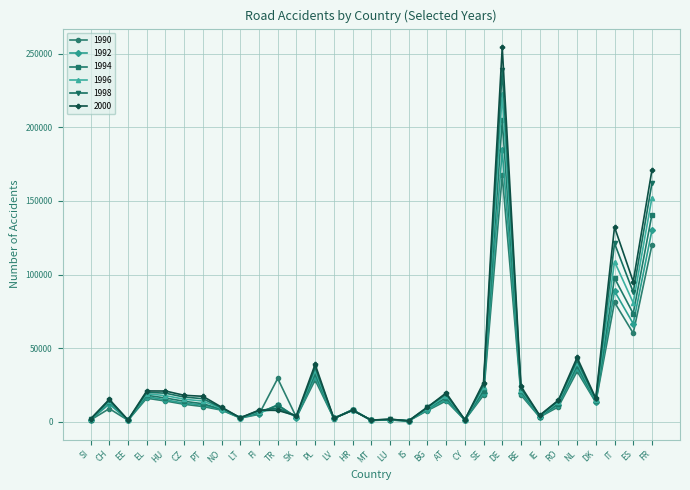

At which category is the sum across all series the highest?

DE